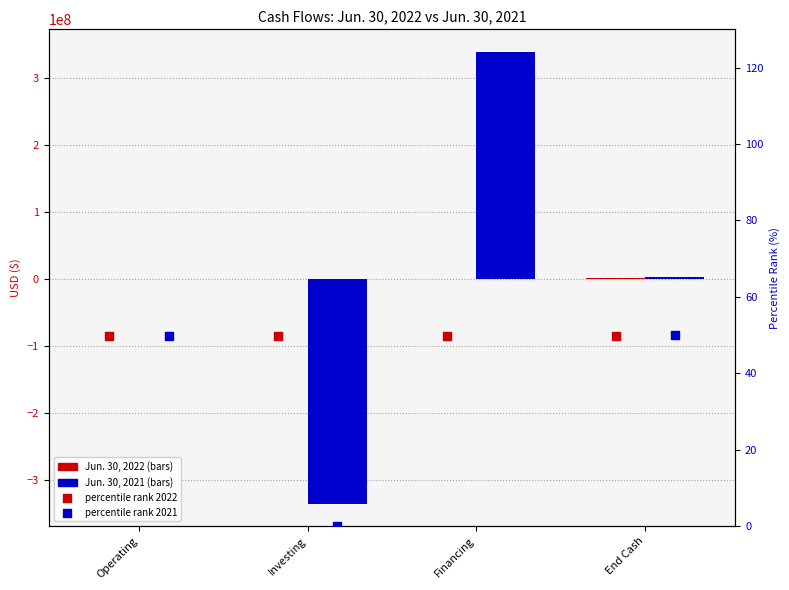

Is the value of Jun. 30, 2022 at End Cash greater than the value of Jun. 30, 2021 at End Cash?

No